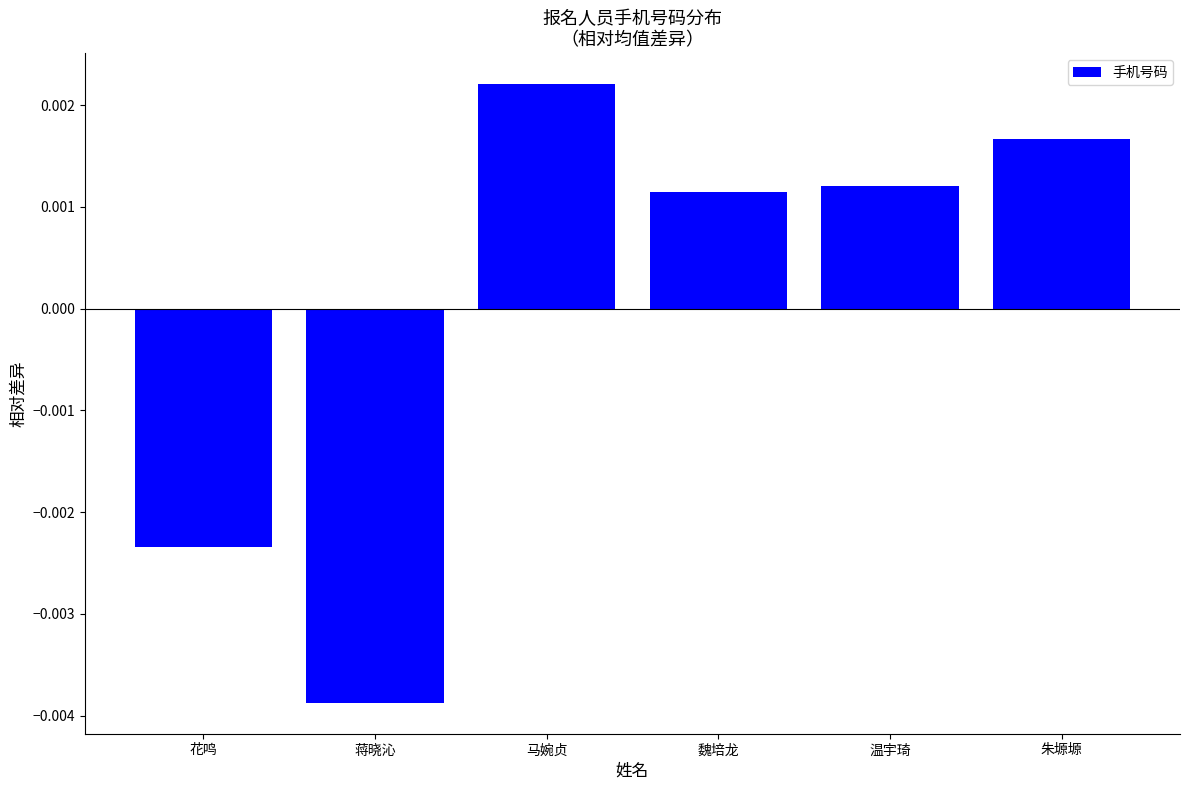

Which label corresponds to the smallest value in the chart?

蒋晓沁